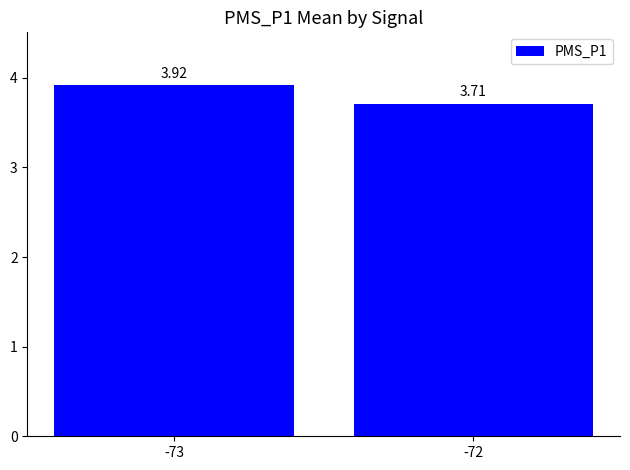

Is it true that the value at -72 is 5.3?

False